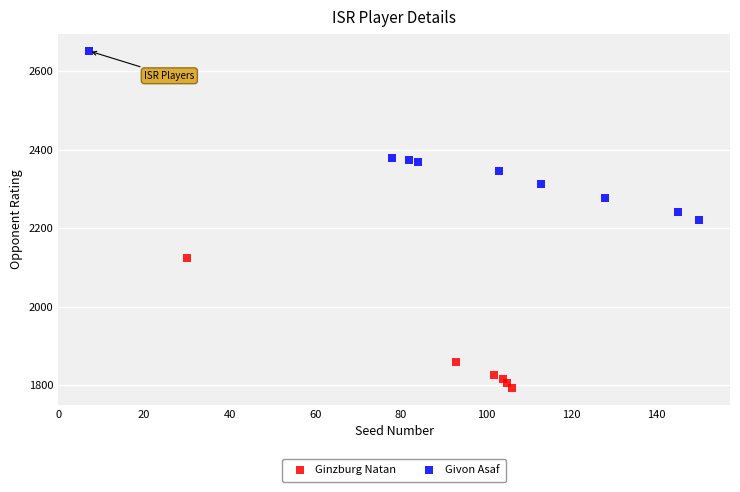

Which series contains the lowest Y value?

Ginzburg Natan